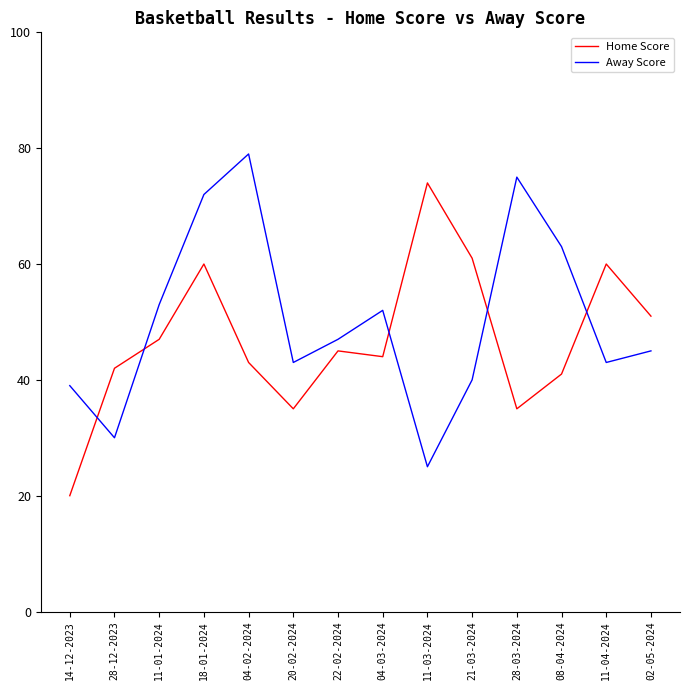

Which series has the largest total across all categories?

Away Score